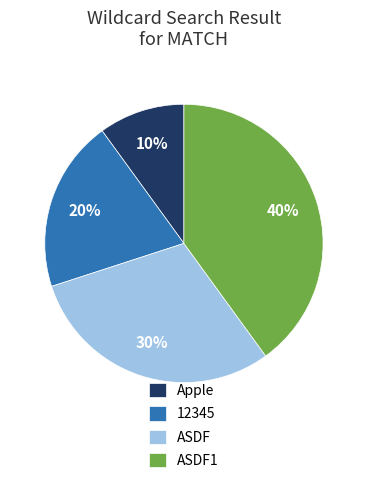

What percentage is the ASDF1 slice, to the nearest percent?

40%